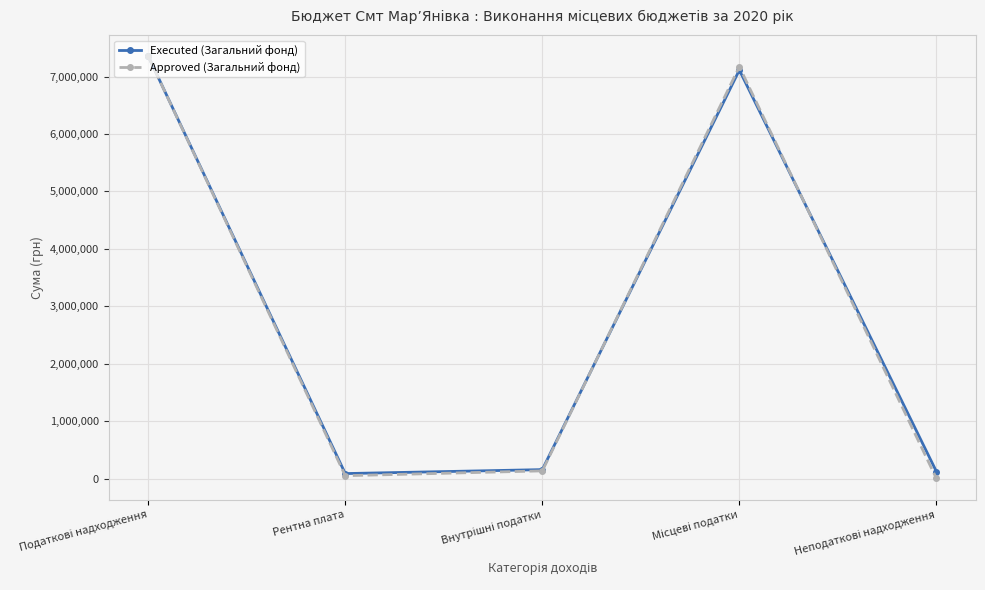

Which series has the widest spread of values?

Approved (Загальний фонд)